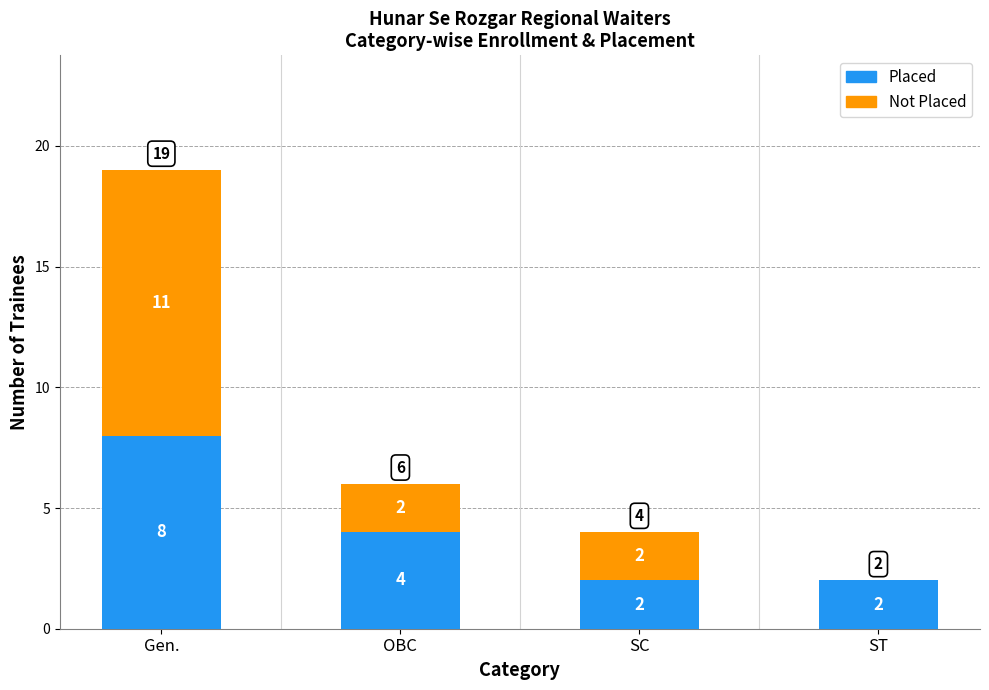

Reading left to right, list the values for the Placed series.

Gen.=8	OBC=4	SC=2	ST=2